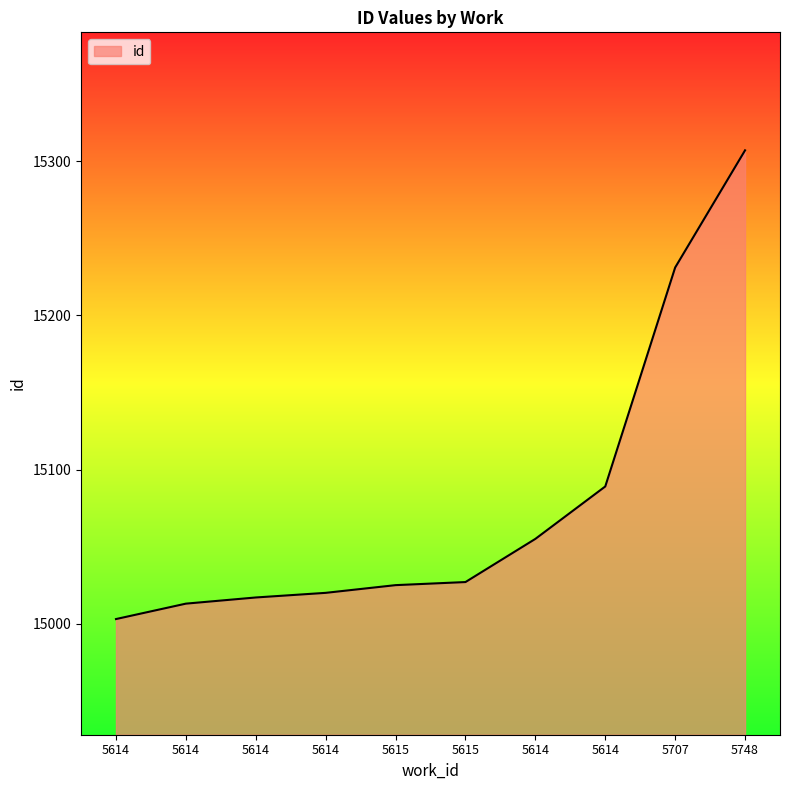

What is the sum of all values?

150787